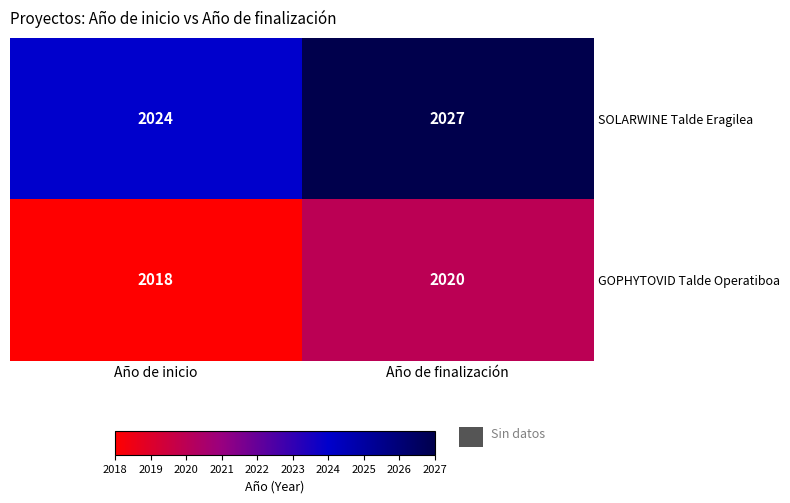

What is the approximate value of GOPHYTOVID Talde Operatiboa at Año de finalización?

2020